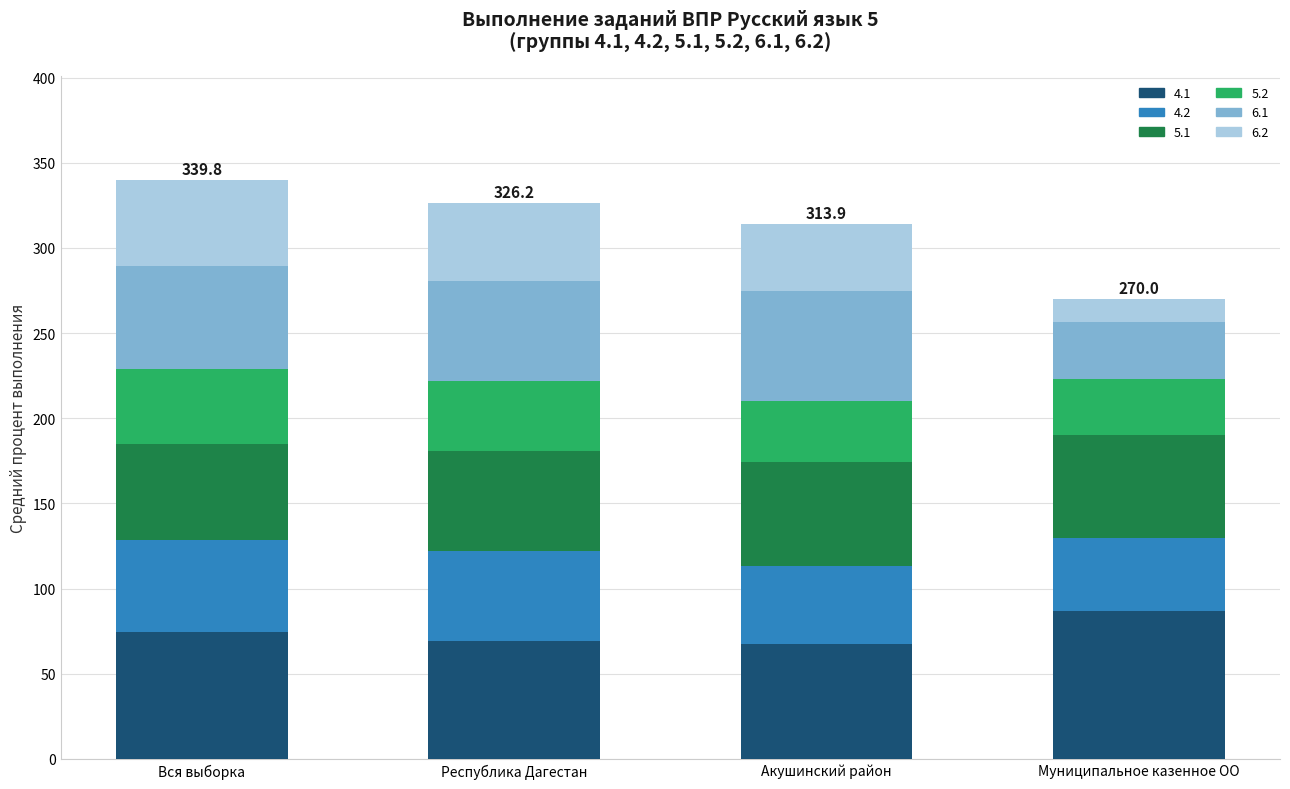

What is the total value across all series at Акушинский район?

313.9